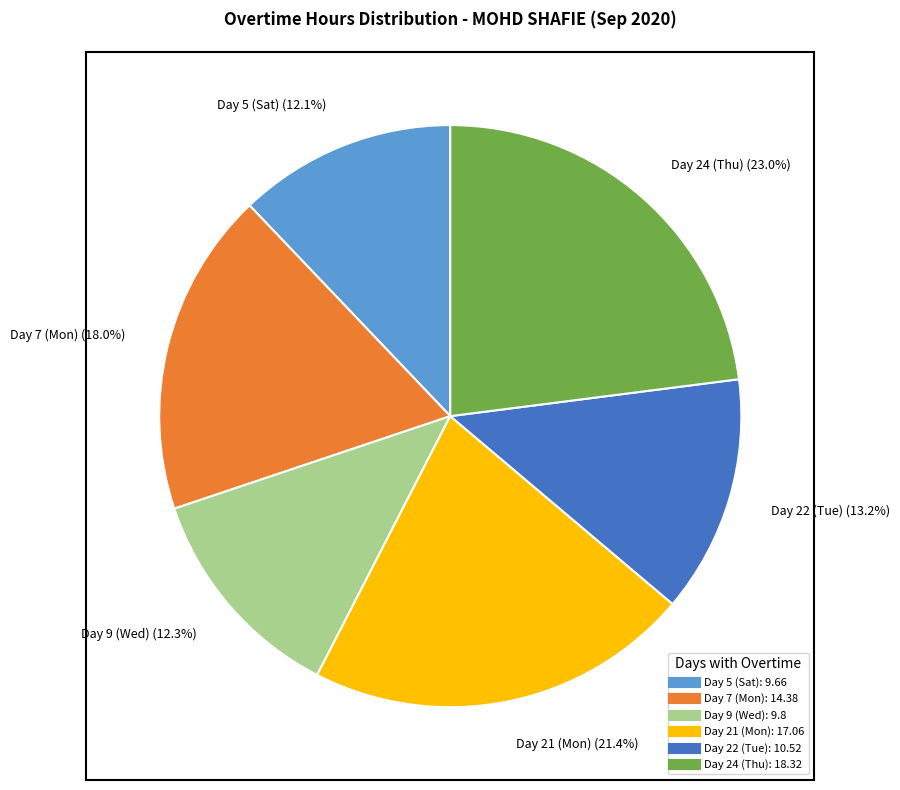

To the nearest percent, what is the average slice percentage?

17%